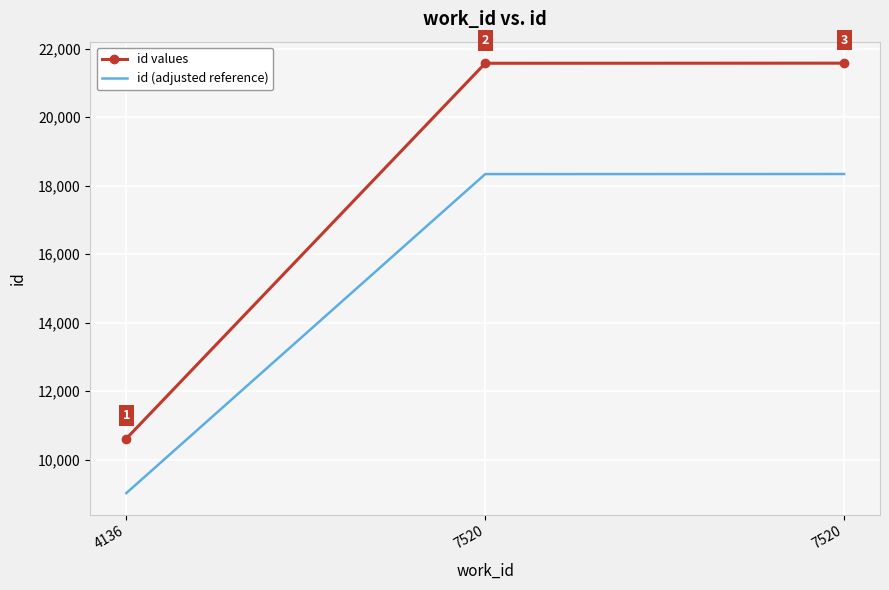

Rank the series at 7520 from lowest to highest value.

id (adjusted reference), id values